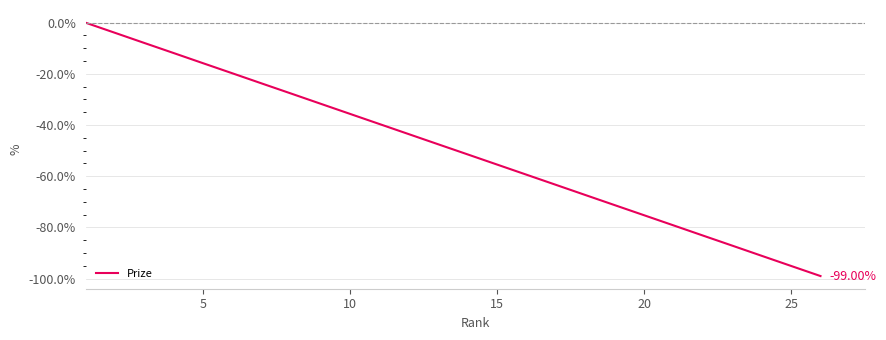

What is the sum of all values?

-1287.1